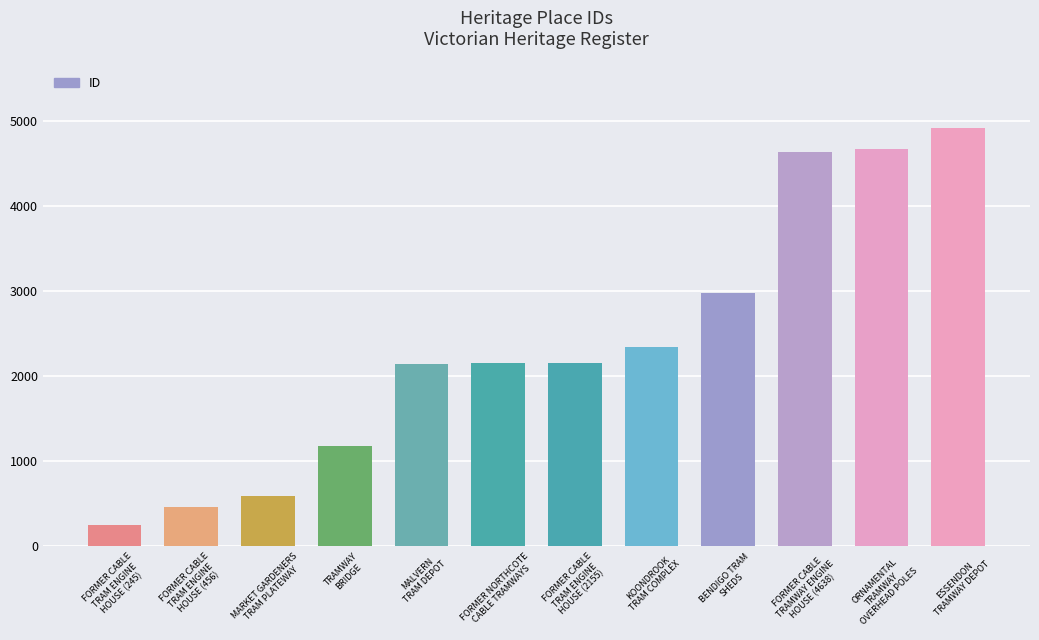

Are the bars horizontal?

No